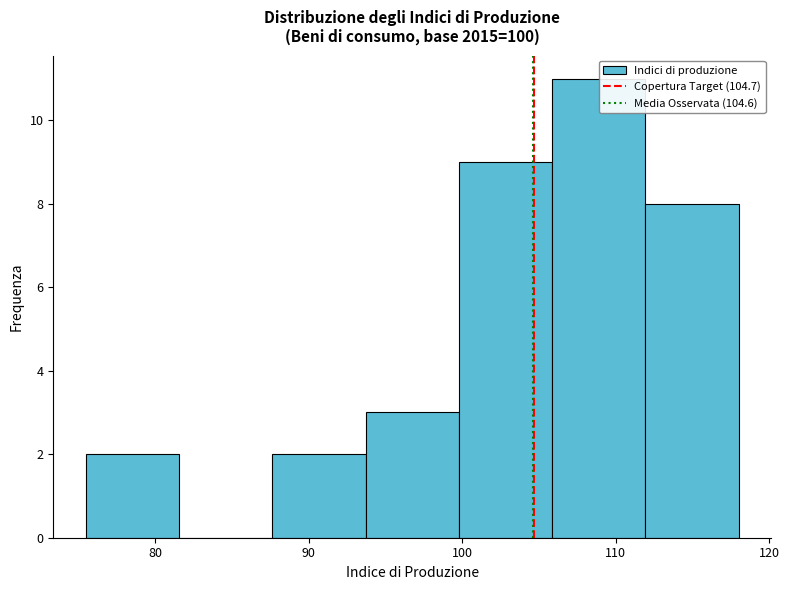

Which range on the x-axis has the tallest bar?

106 to 112